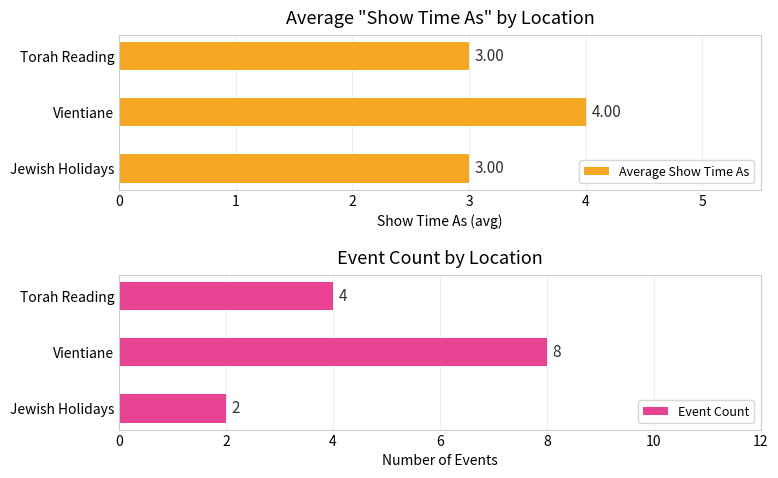

True or false: Event Count has a value of 4 at Torah Reading.

True